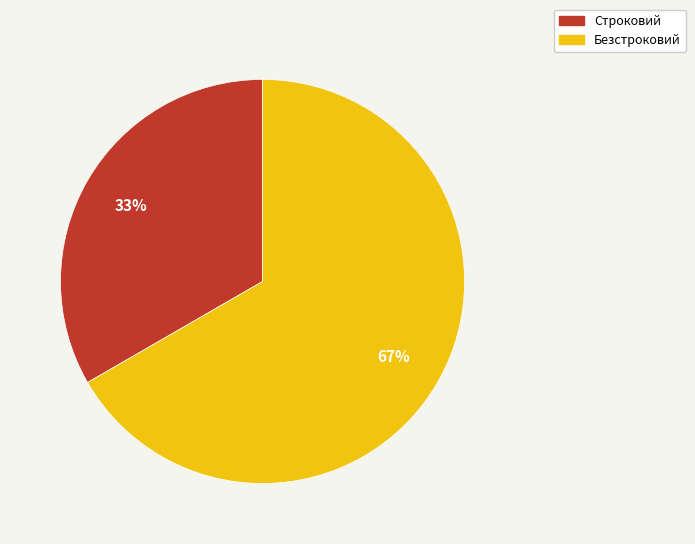

Is it true that Строковий is 33% of the pie?

True